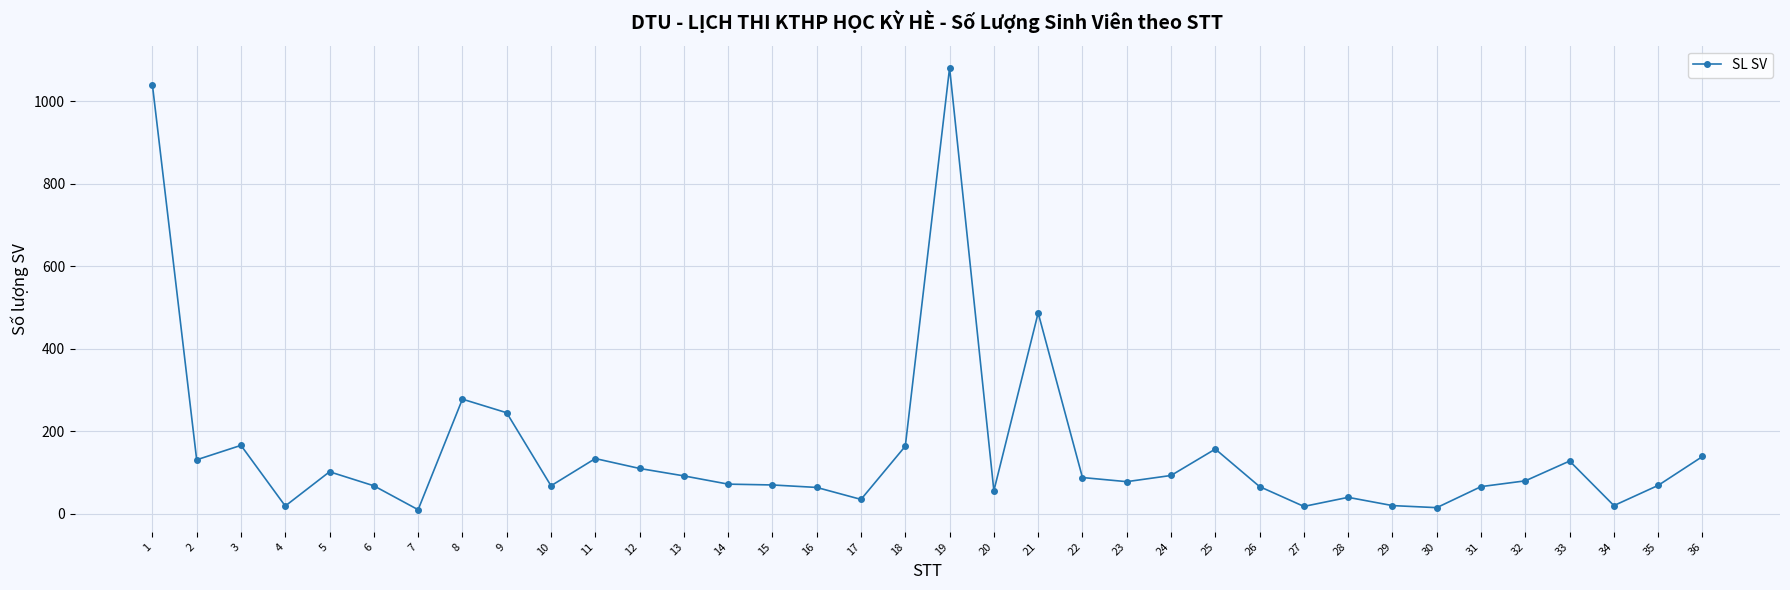

What is the value of the 8th point from the left?

278